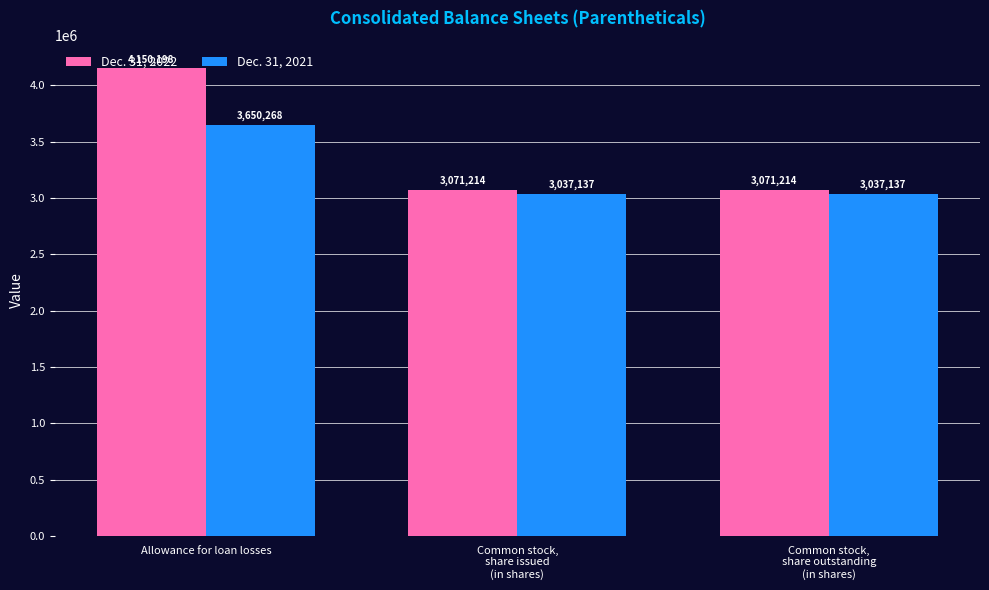

Is the value of Dec. 31, 2021 at Common stock,
share outstanding
(in shares) greater than the value of Dec. 31, 2022 at Allowance for loan losses?

No